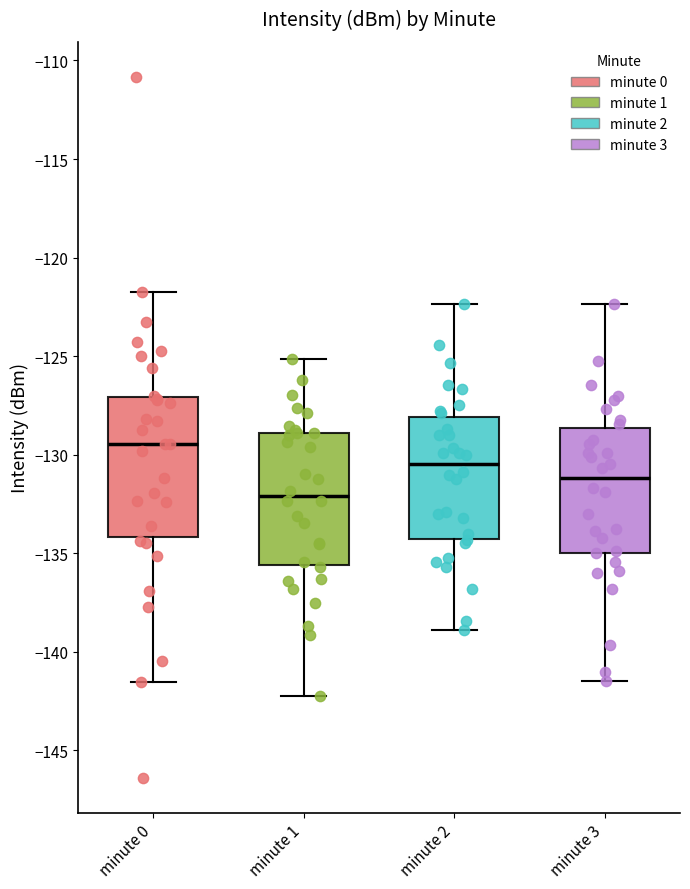

Which box has the lowest median line?

minute 1